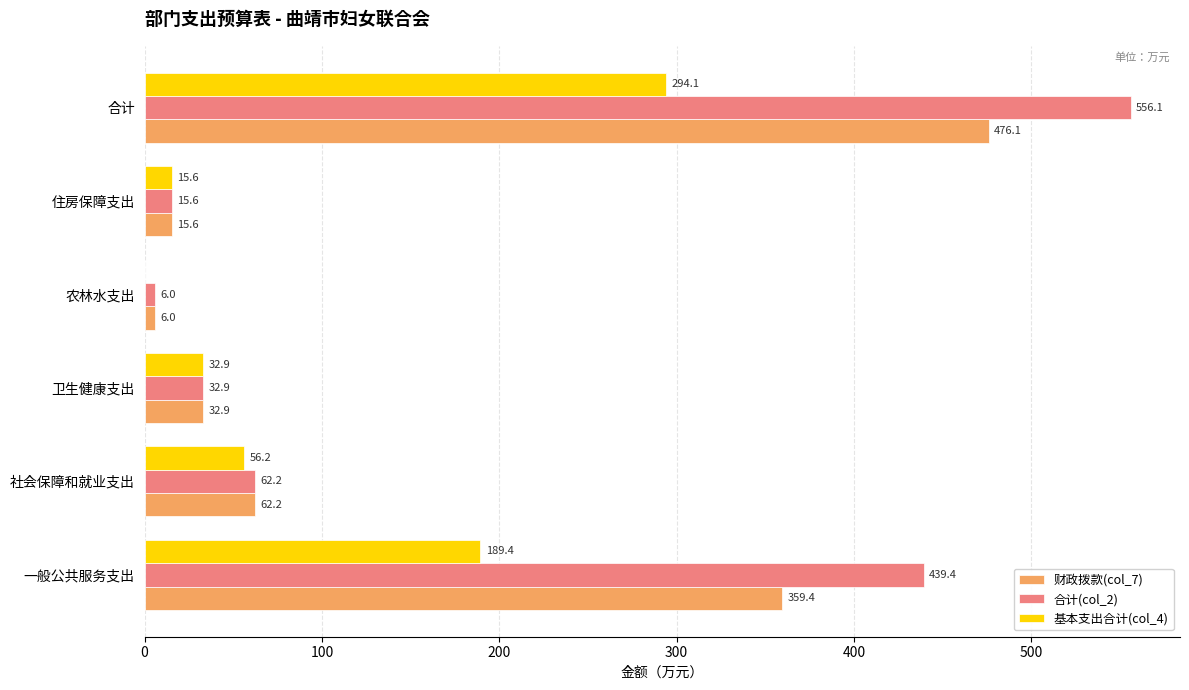

Is it true that 合计(col_2) equals 439.4 at 一般公共服务支出?

True